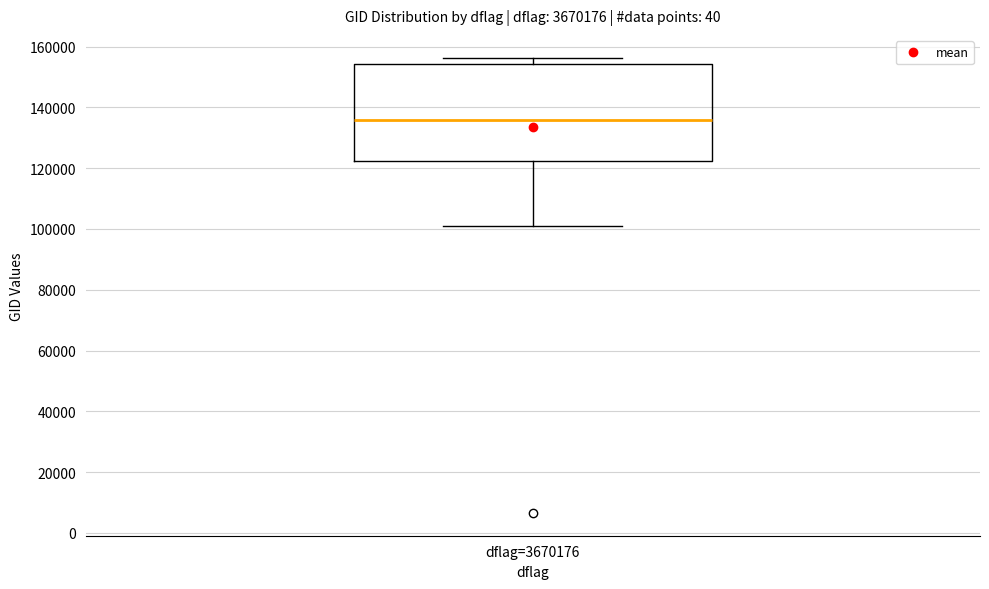

Where is the upper edge of the box for dflag=3670176 on the y-axis? The values are not printed on the chart, so give them approximately, as read against the axis.

154000